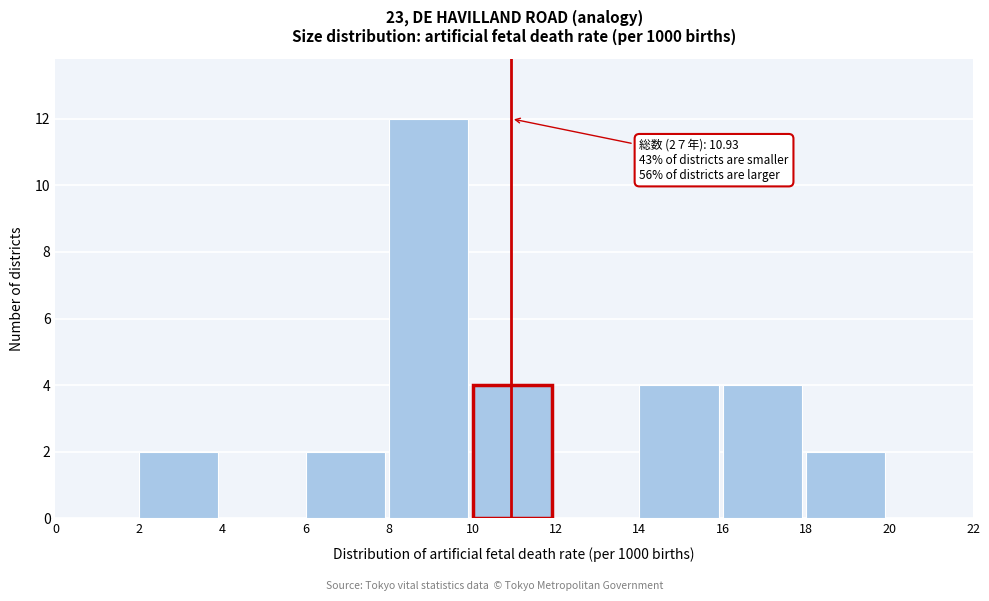

Which range on the x-axis has the tallest bar?

8 to 10